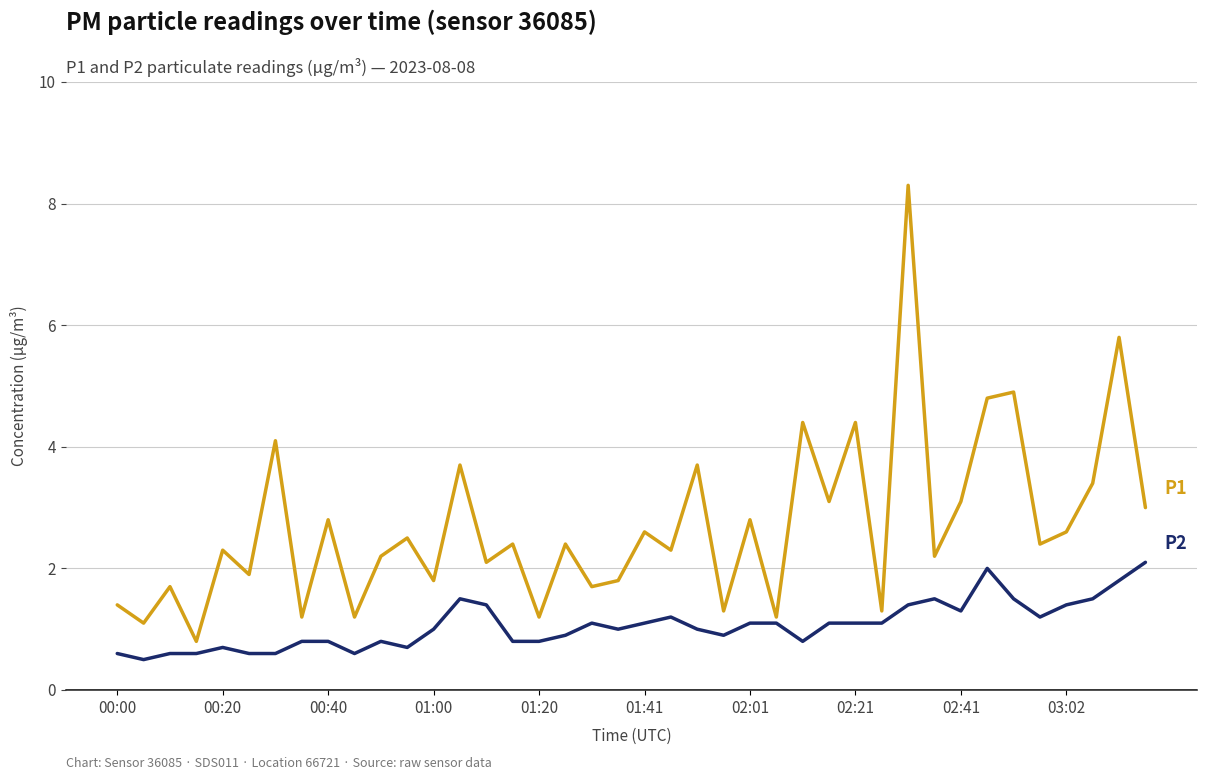

What is the greatest value displayed?

8.3